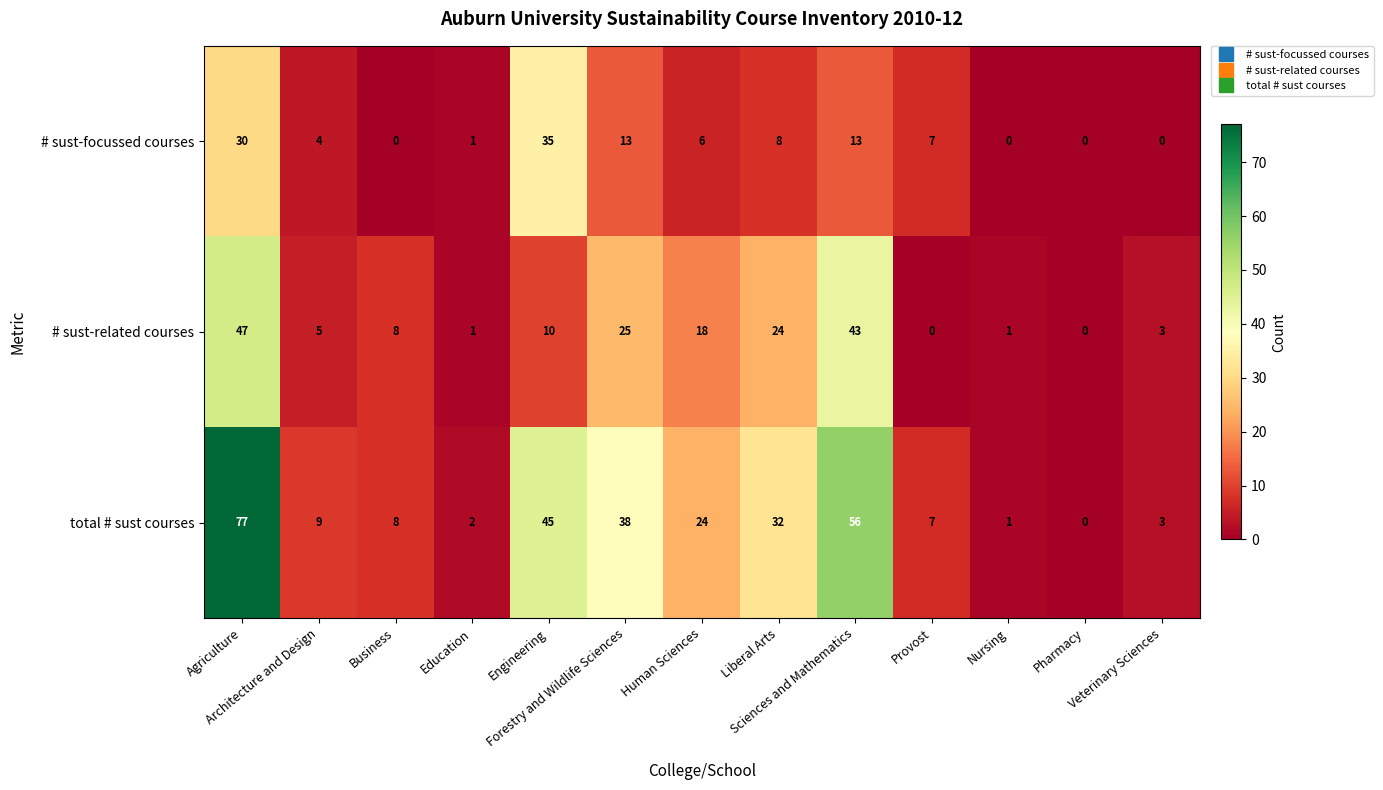

At how many categories does at least one series exceed 27?

5